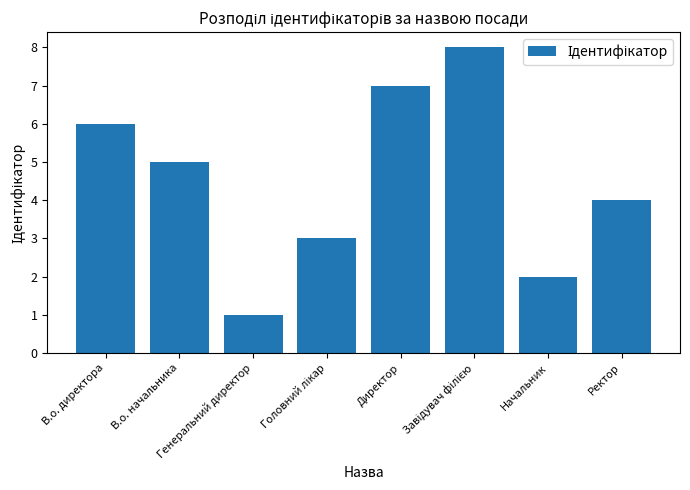

The chart shows a value of 1 at Генеральний директор. True or false?

True